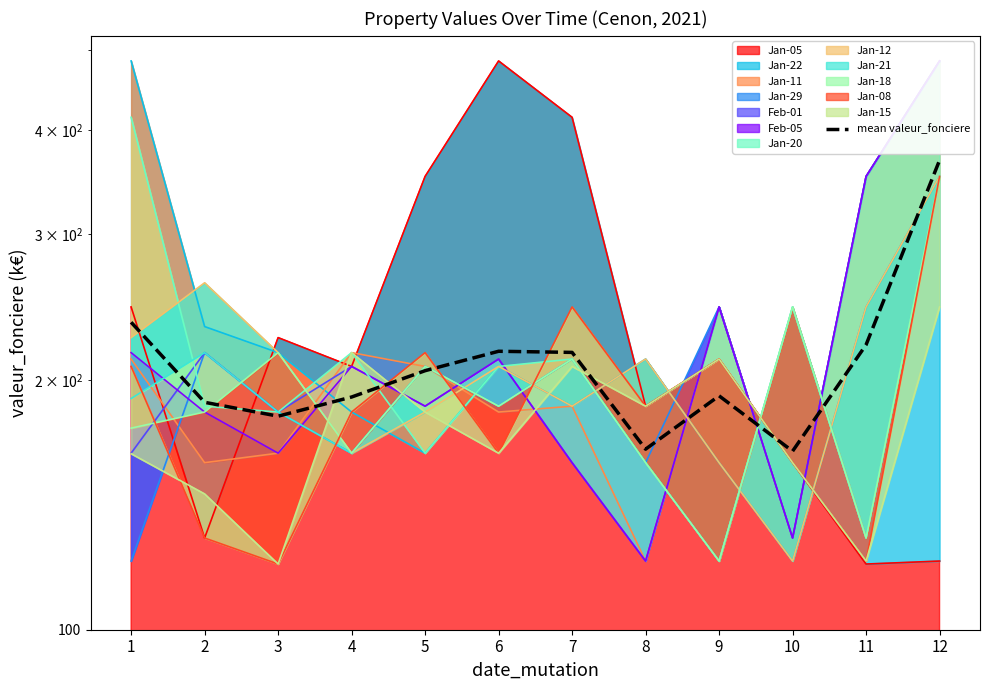

How many lines are shown in the chart?

1